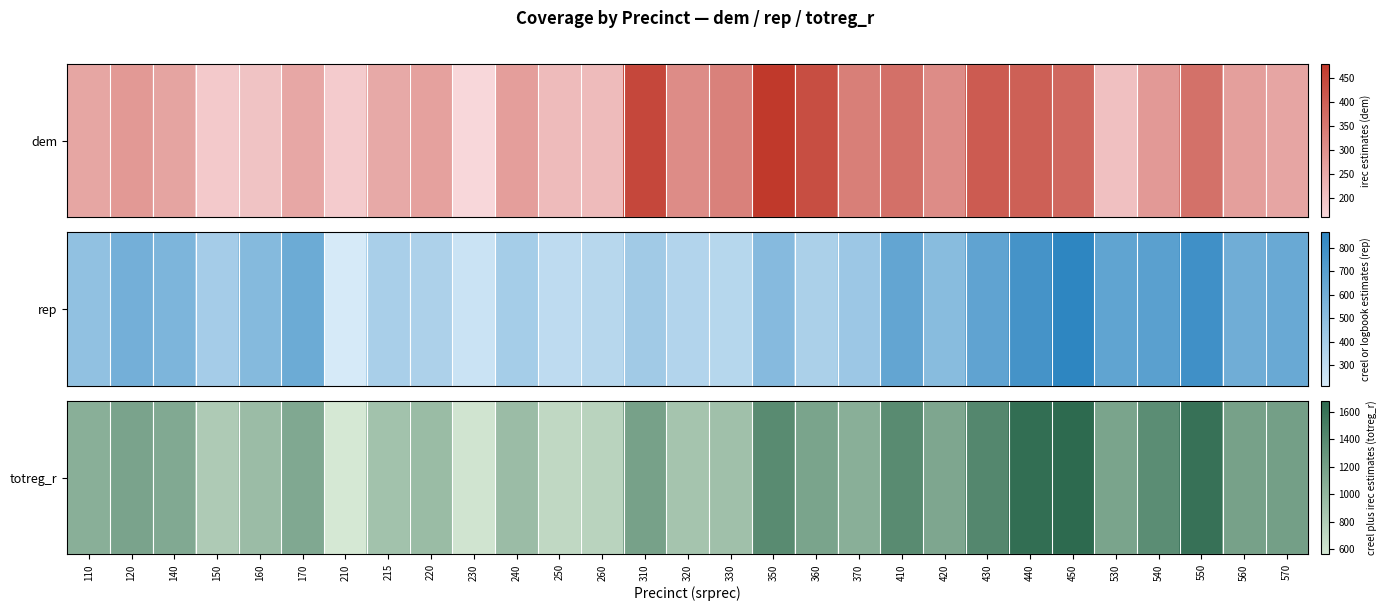

List the labels in order of value, largest first.

450, 440, 550, 430, 350, 410, 540, 570, 310, 560, 120, 360, 530, 420, 170, 140, 110, 370, 220, 160, 240, 330, 215, 320, 150, 260, 250, 230, 210